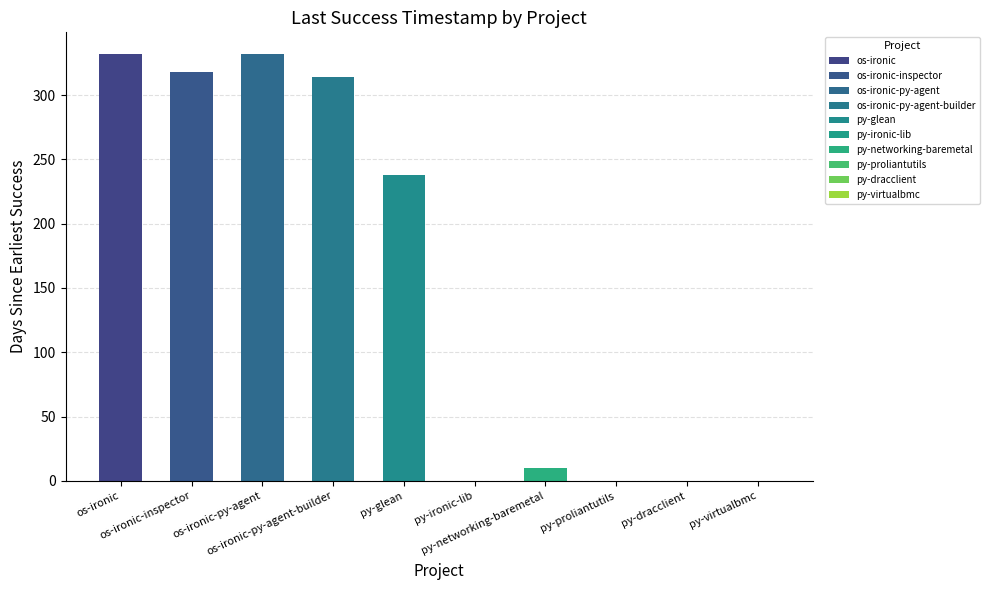

What is the sum of all values?

1544.5